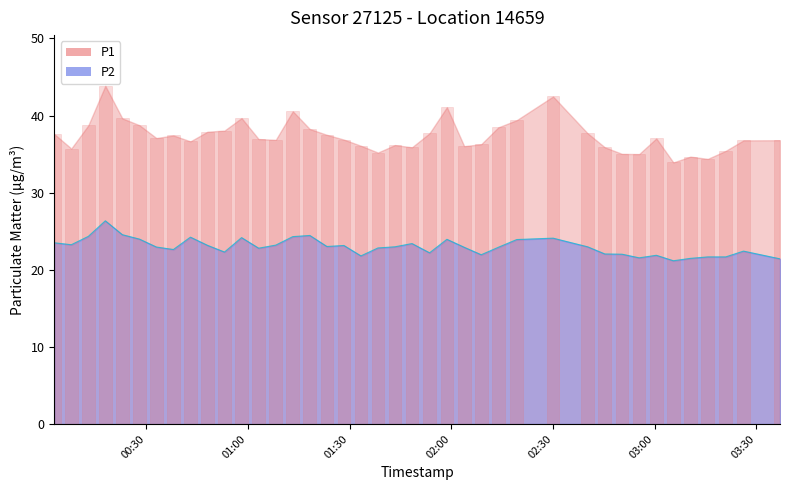

Which series has the largest total across all categories?

P1